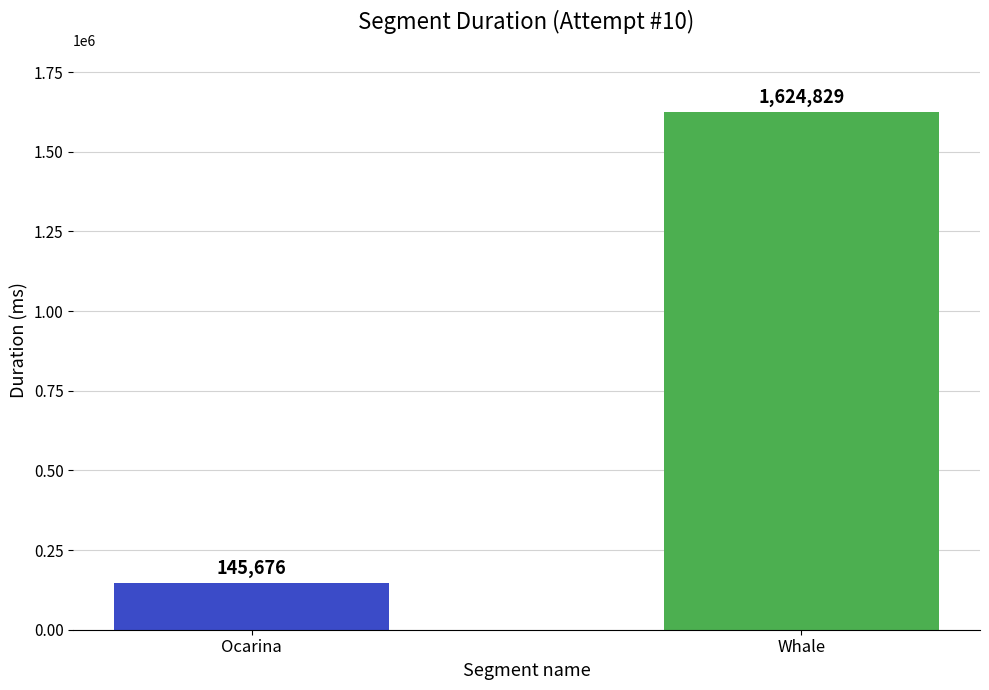

Are the bars grouped side by side (vs. stacked)?

No